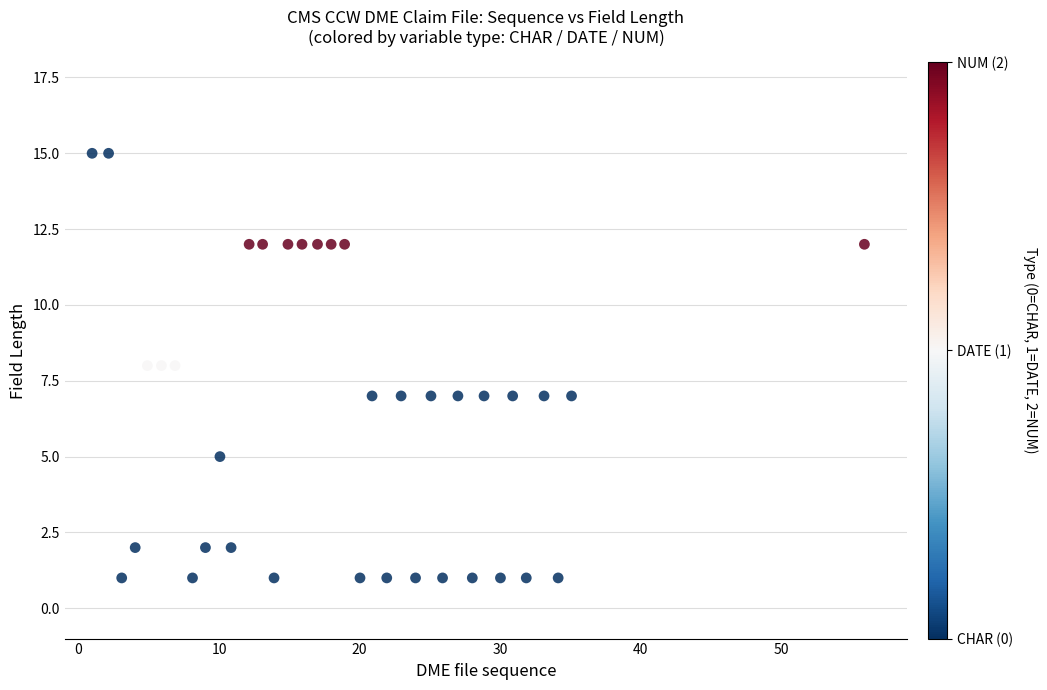

What is the range of Y values (max minus min)?

14